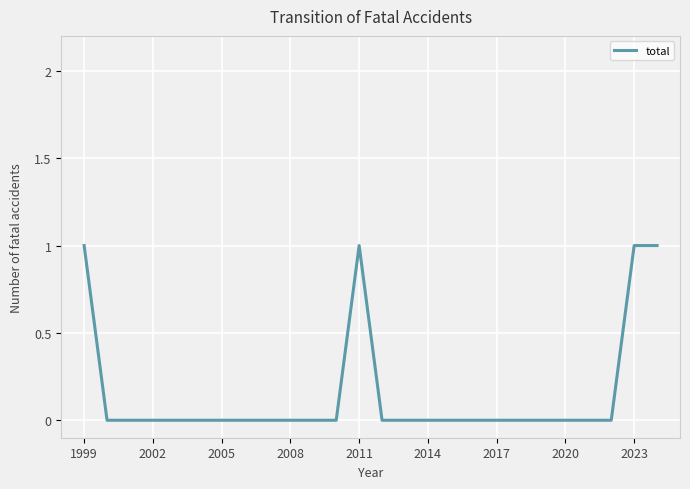

Does the chart have visible grid lines?

Yes